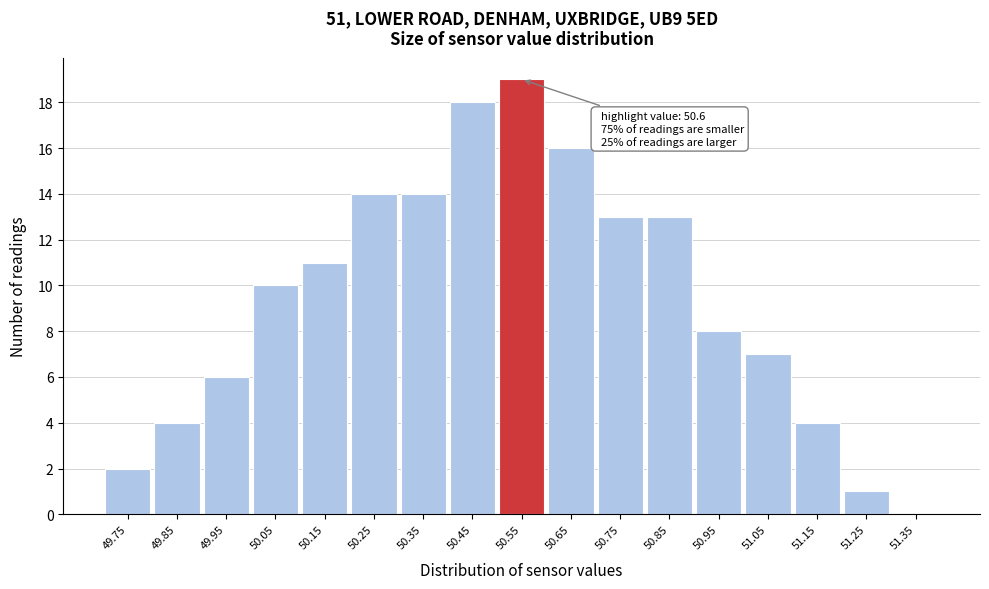

Reading left to right, what are all the values shown in this chart?

49.75=2	49.85=4	49.95=6	50.05=10	50.15=11	50.25=14	50.35=14	50.45=18	50.55=19	50.65=16	50.75=13	50.85=13	50.95=8	51.05=7	51.15=4	51.25=1	51.35=0